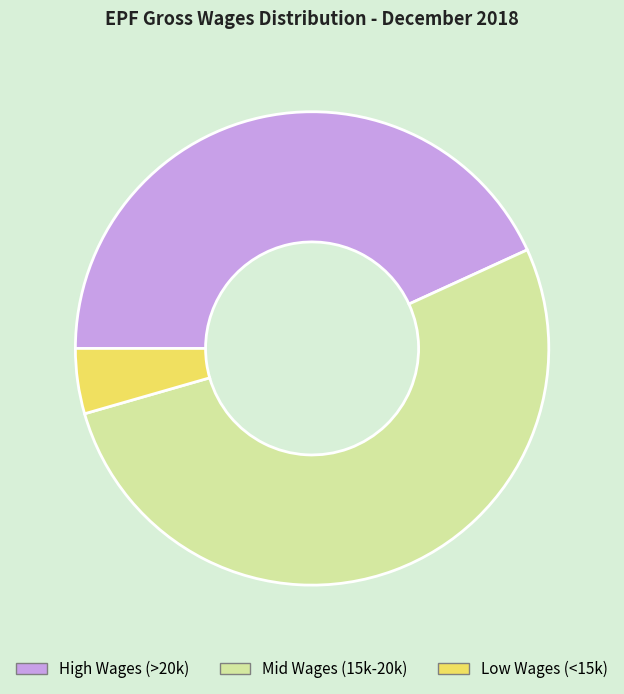

Combined, do Low Wages (<15k) and High Wages (>20k) account for over 50%?

No